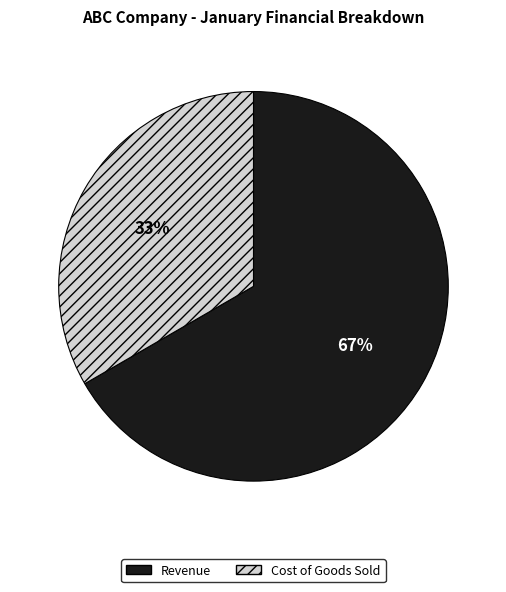

What is the ratio of the value at Revenue to the value at Cost of Goods Sold?

2.0